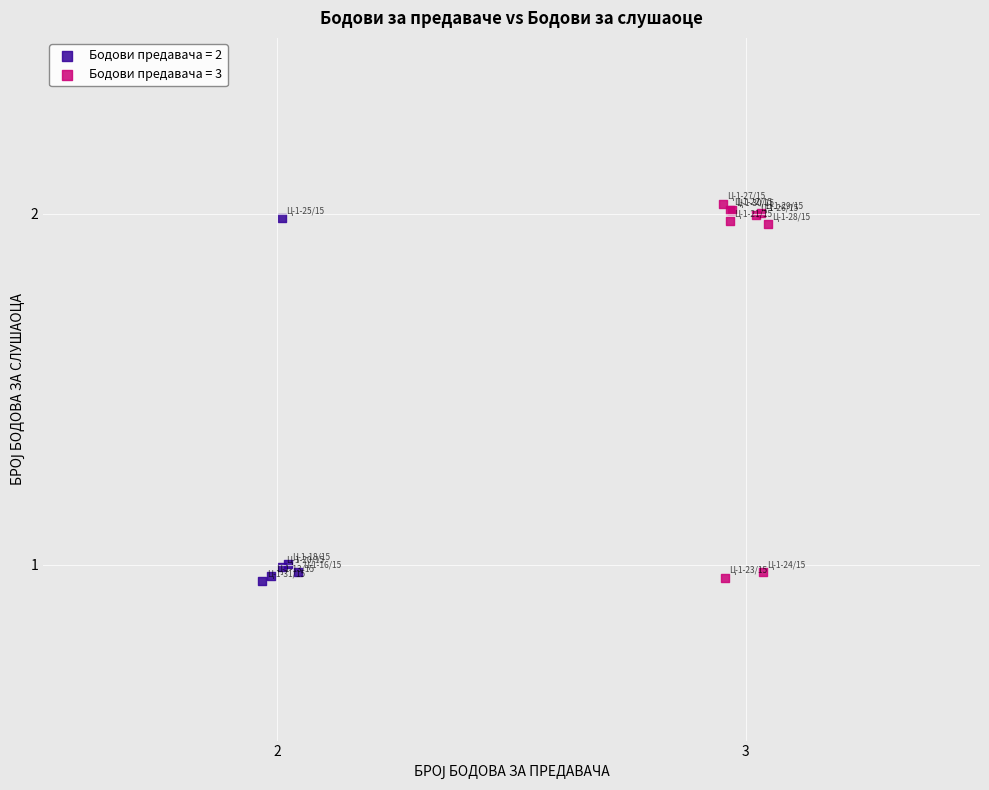

Which series contains the highest Y value?

Бодови предавача = 3